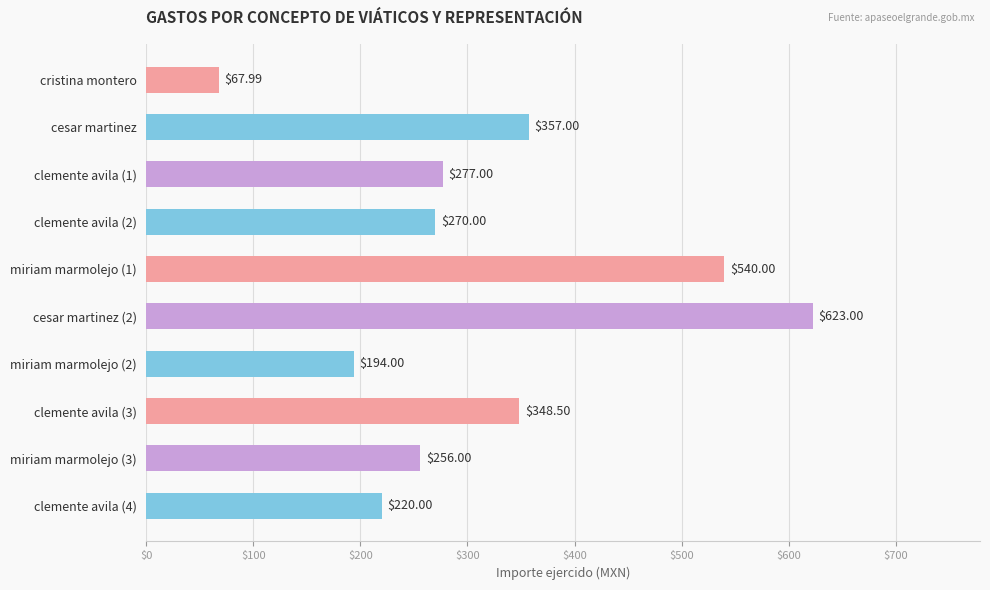

Count the number of categories in the chart.

10